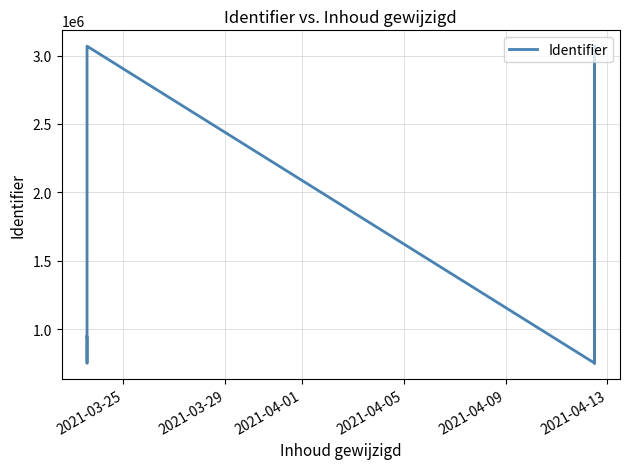

What is the difference between the maximum and minimum values?

2316403